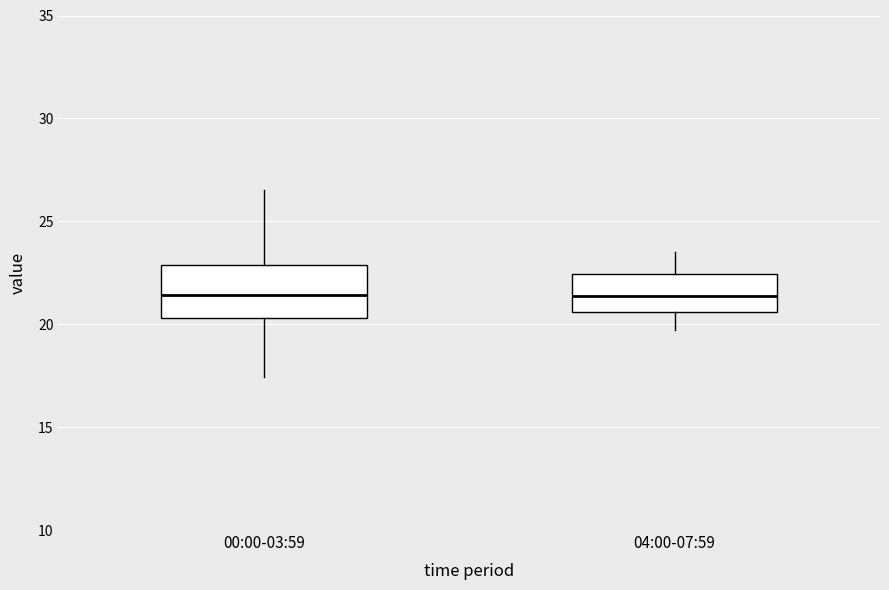

Where does the lower whisker of the box for 04:00-07:59 end on the y-axis? The values are not printed on the chart, so give them approximately, as read against the axis.

19.5